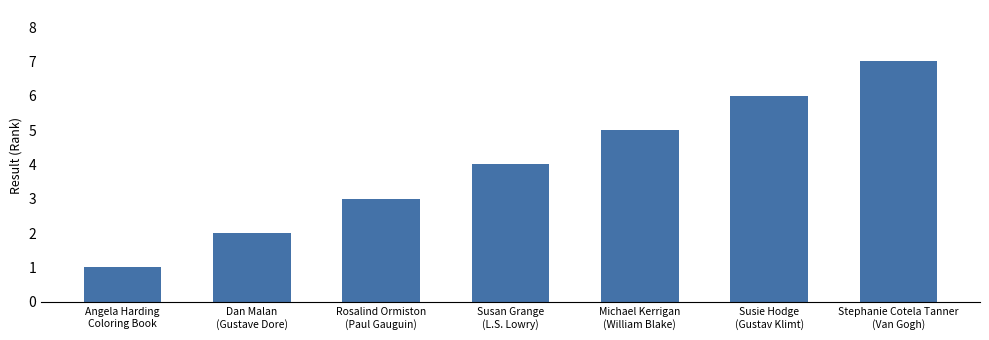

What is the difference between the second highest and minimum values?

5